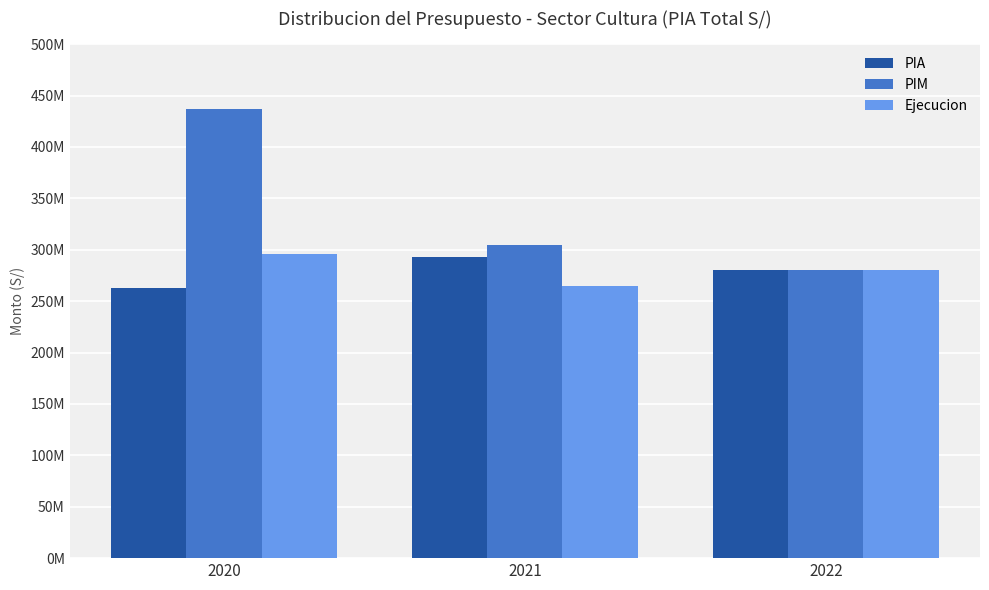

What is the total value across all series at 2020?

995517421